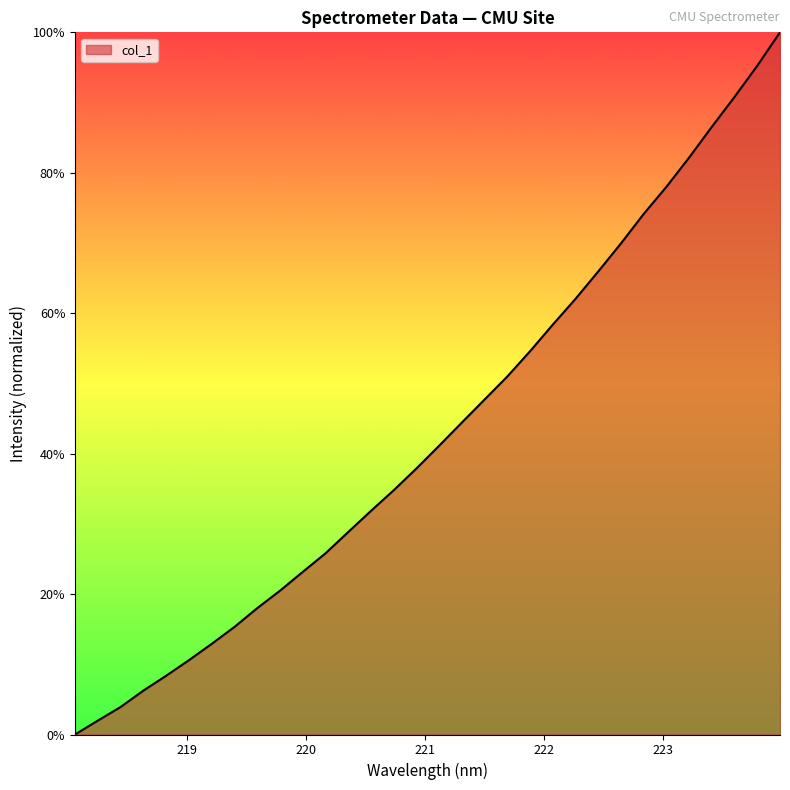

What is the maximum value shown in the chart?

100.0